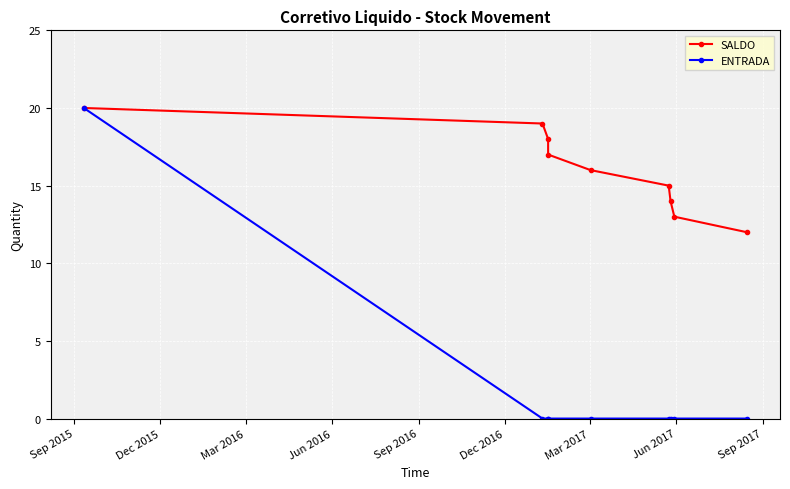

True or false: SALDO and ENTRADA cross at least once.

False